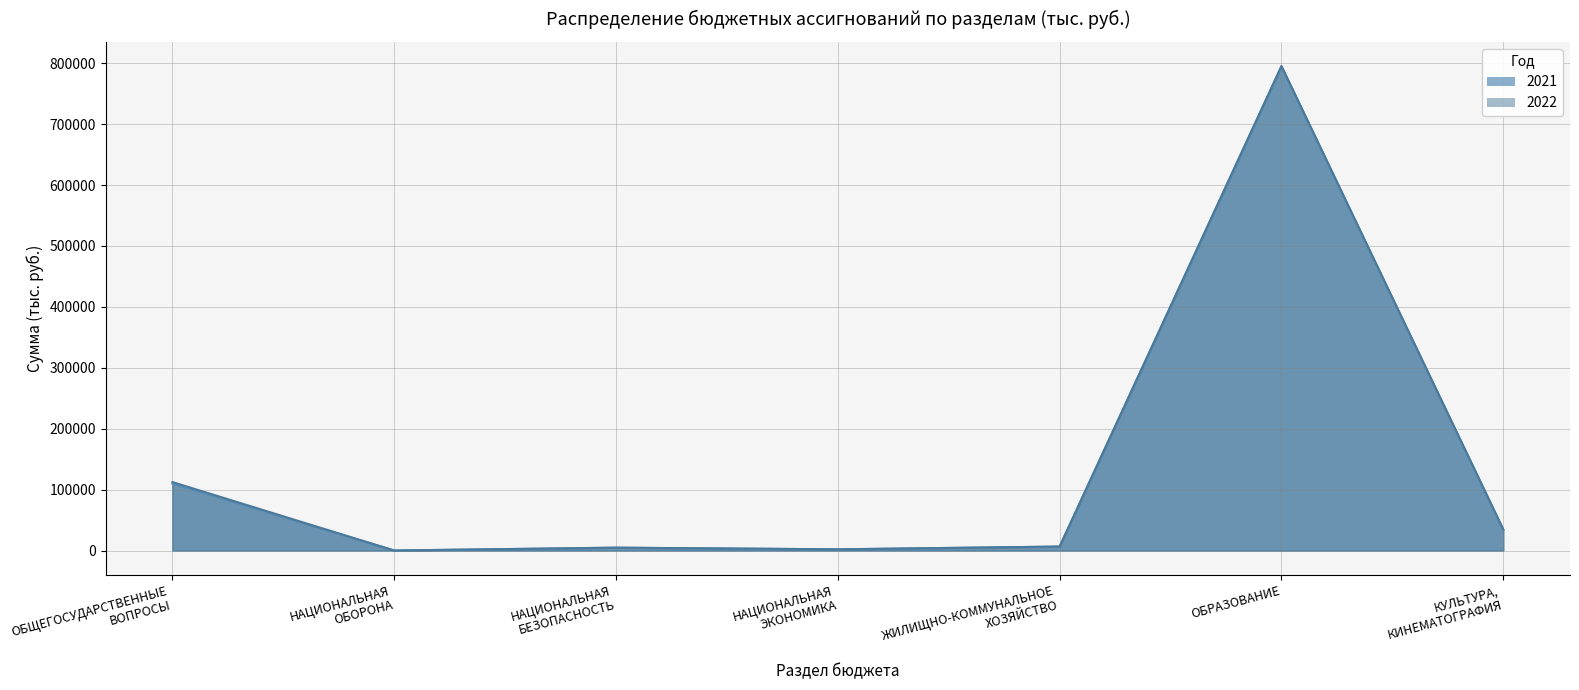

What is the maximum value for 2021?

794986.8